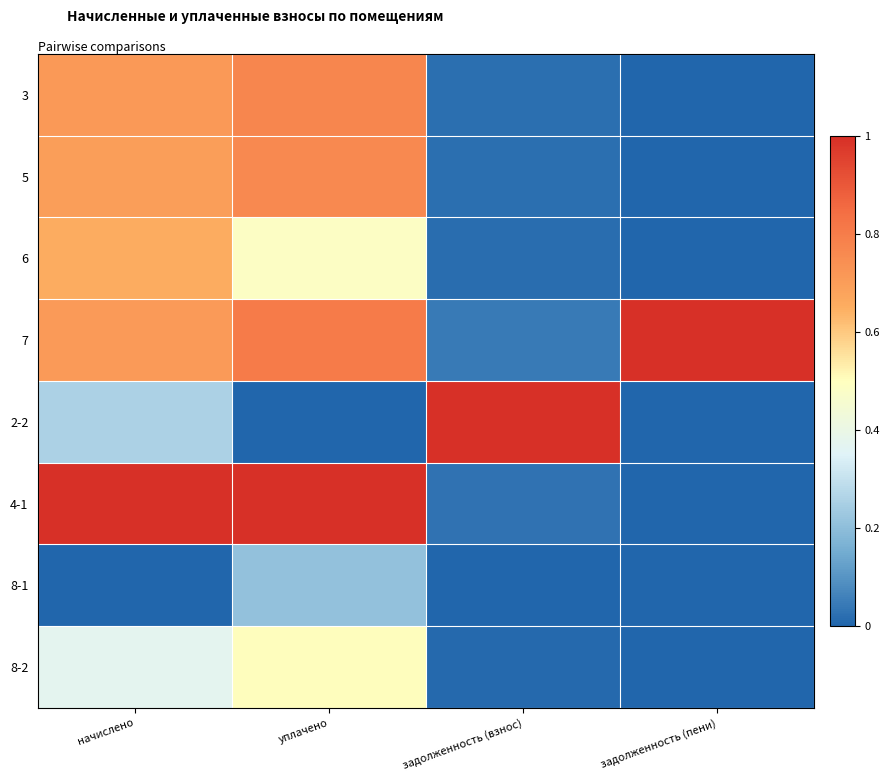

At which category does the chart reach its peak across all series?

задолженность (пени)